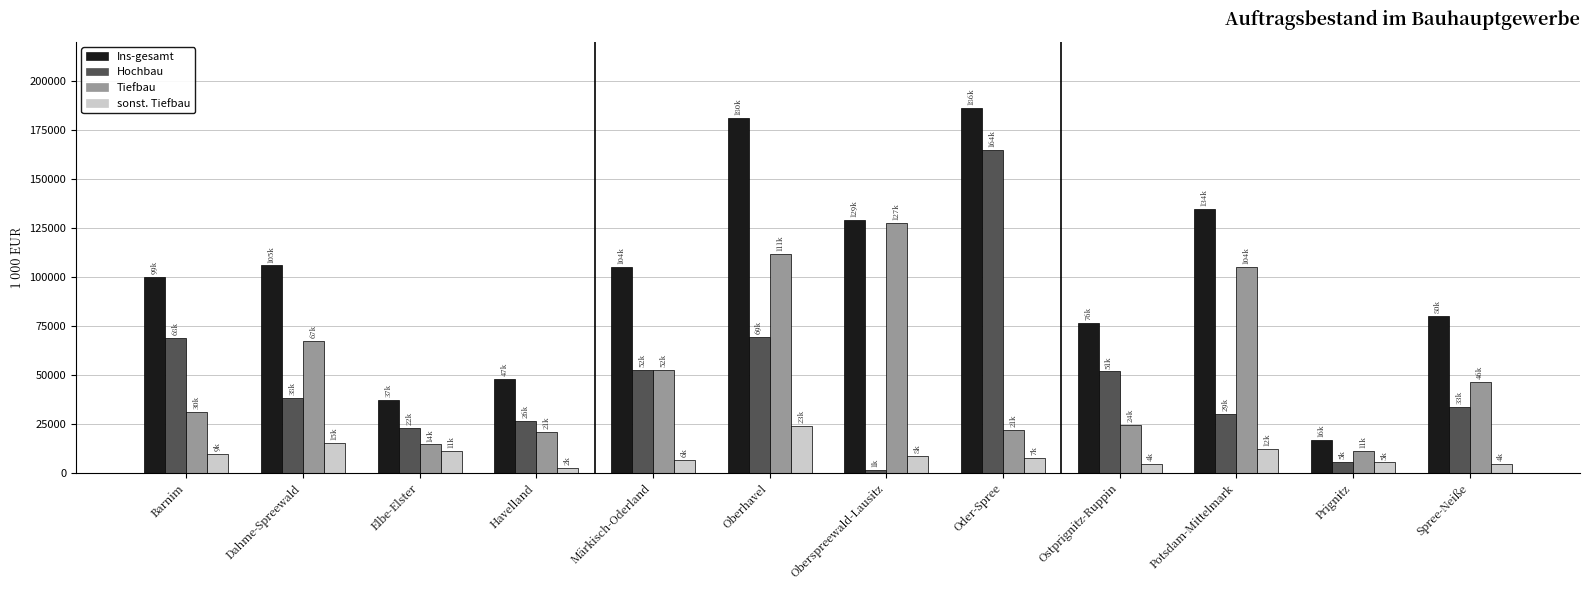

What is the difference between the sonst. Tiefbau values at Potsdam-Mittelmark and Prignitz?

6734